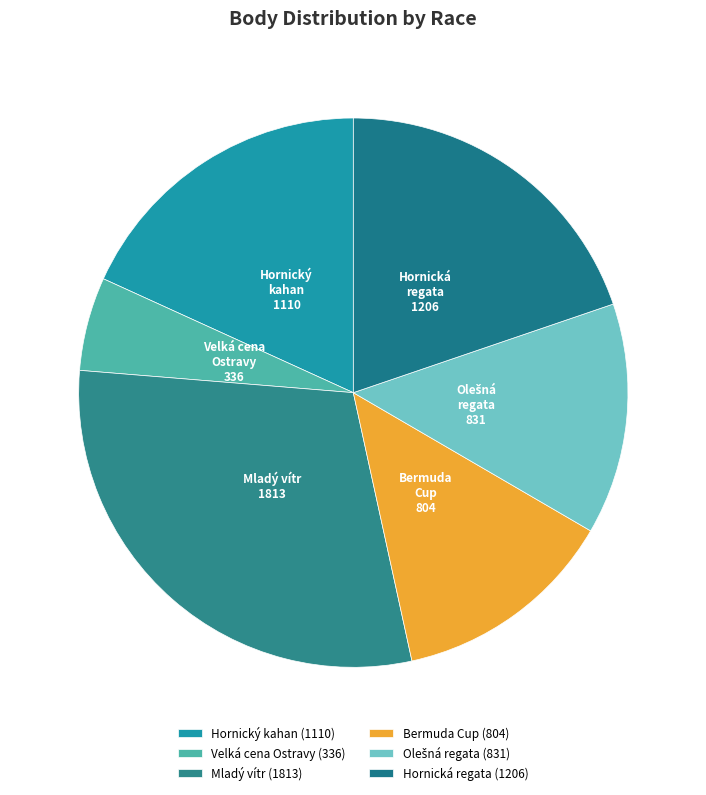

To the nearest percent, what is the difference between the largest and smallest slice percentages?

24%